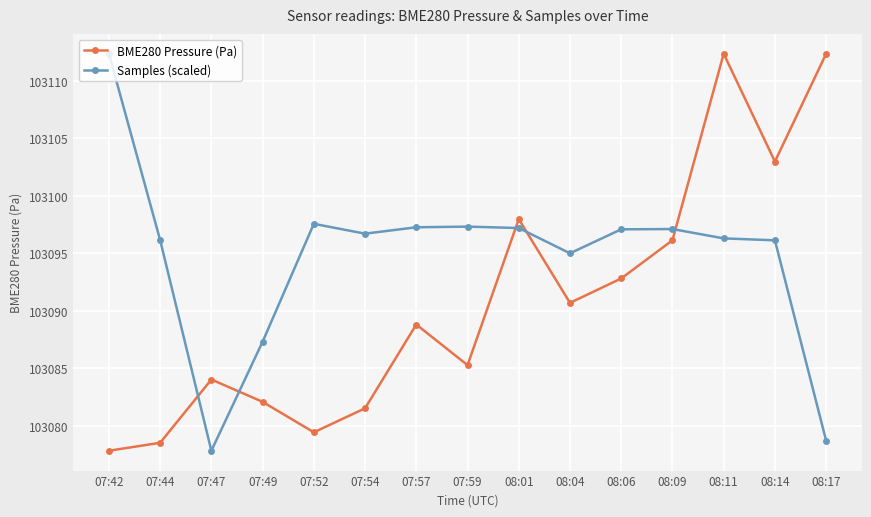

At 07:52, list the series in order from smallest to largest.

BME280 Pressure (Pa), Samples (scaled)